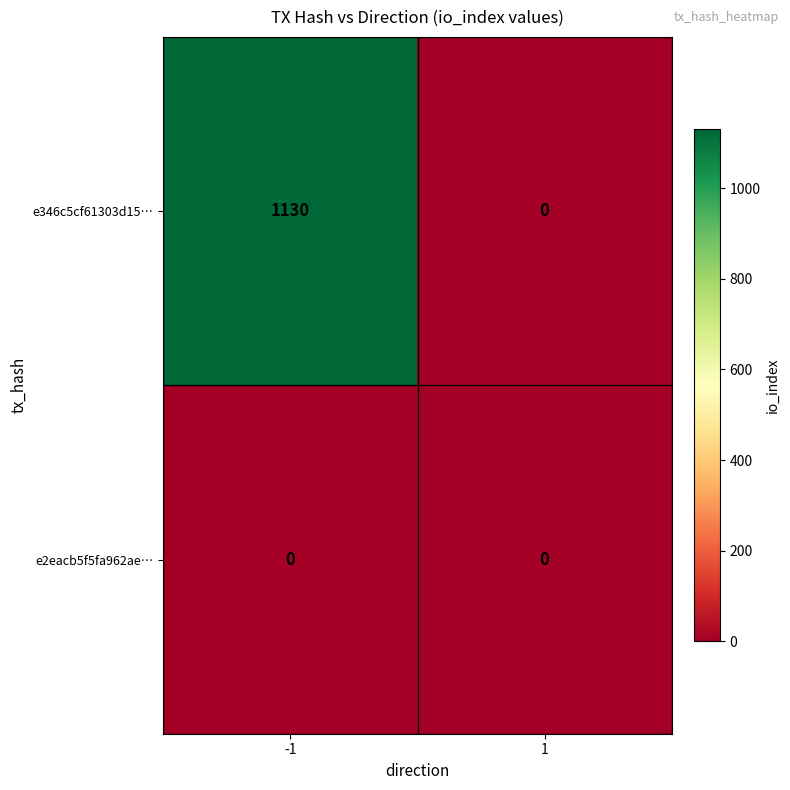

Which series has the largest range (max minus min)?

e346c5cf61303d15…